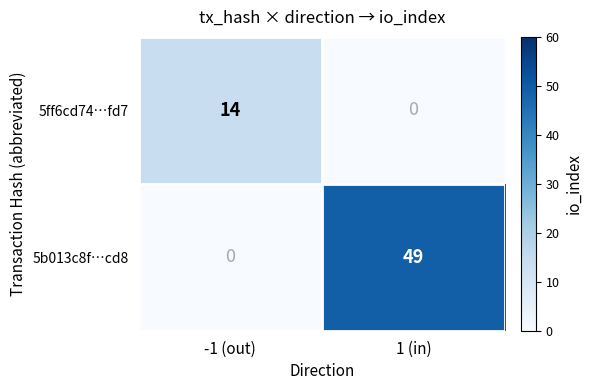

Read the 5ff6cd74…fd7 value at -1 (out), to the nearest 5.

15